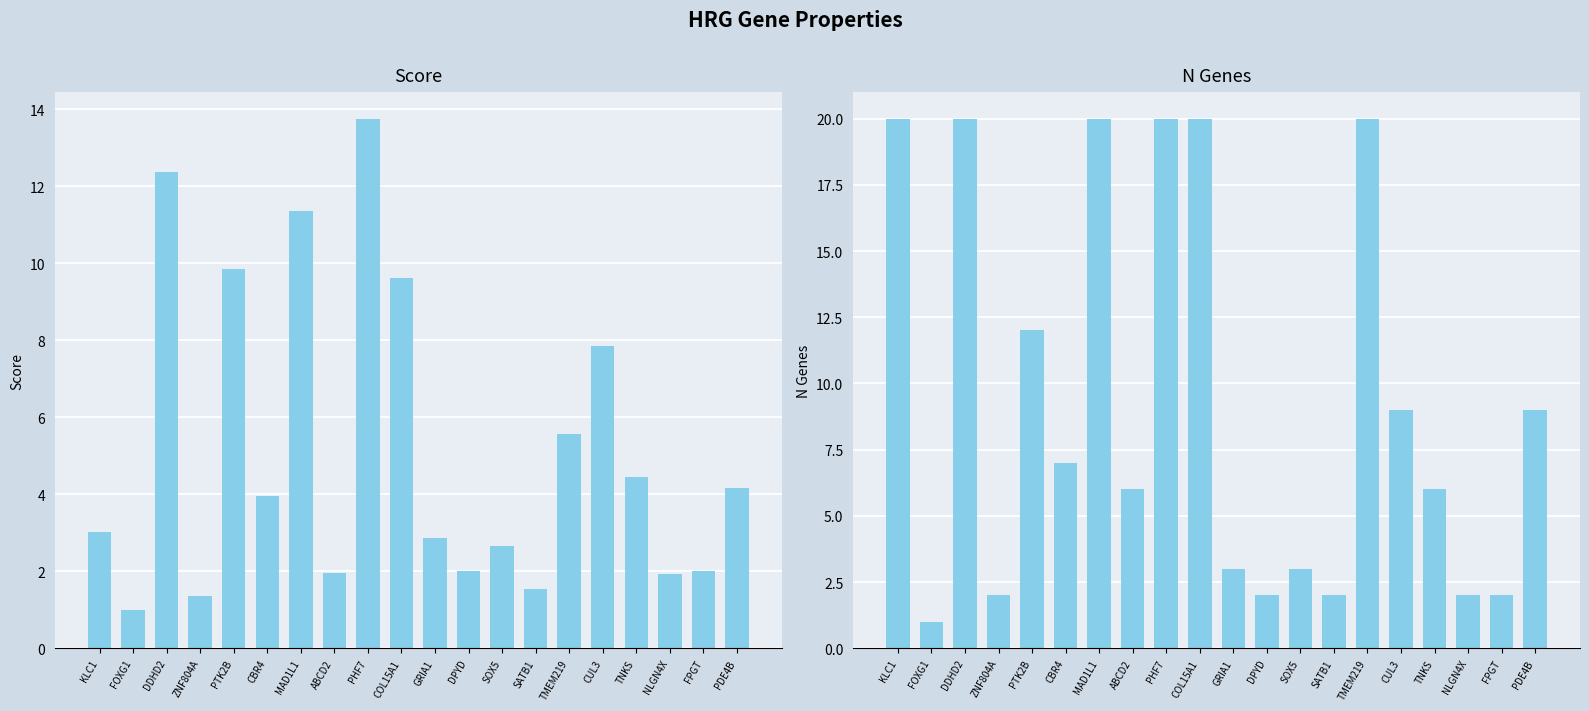

What is the label of the 2nd bar from the left?

FOXG1